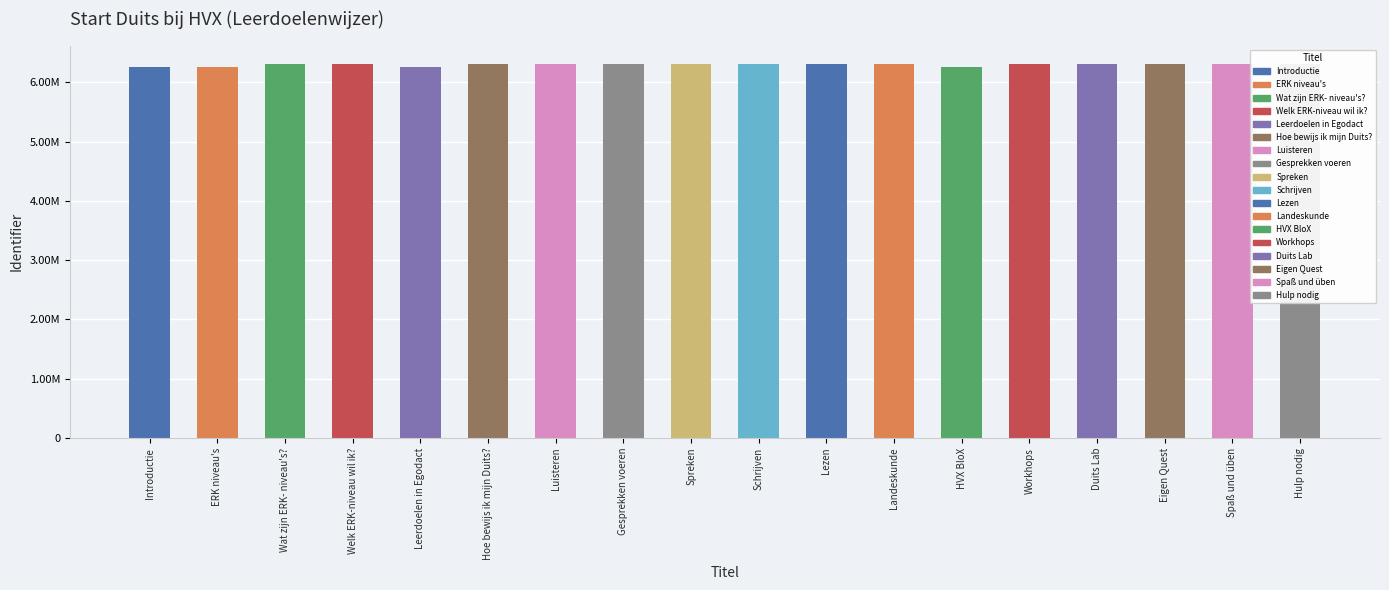

Reading left to right, list all the values displayed in this chart.

Introductie=6261752	ERK niveau's=6261787	Wat zijn ERK- niveau's?=6303852	Welk ERK-niveau wil ik?=6303854	Leerdoelen in Egodact=6261763	Hoe bewijs ik mijn Duits?=6303930	Luisteren=6303932	Gesprekken voeren=6303933	Spreken=6303934	Schrijven=6303936	Lezen=6303937	Landeskunde=6303939	HVX BloX=6261781	Workhops=6303941	Duits Lab=6303942	Eigen Quest=6303945	Spaß und üben=6303947	Hulp nodig=6303798